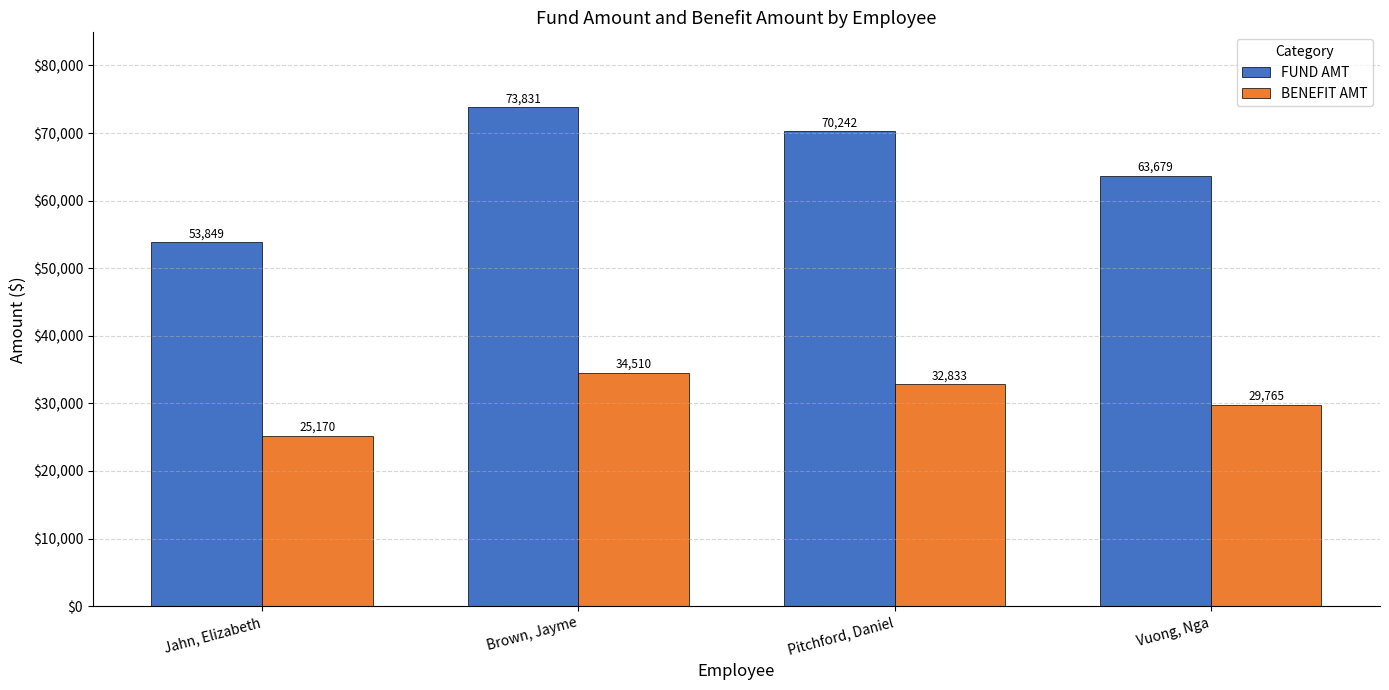

List the labels in order of FUND AMT value, largest first.

Brown, Jayme, Pitchford, Daniel, Vuong, Nga, Jahn, Elizabeth